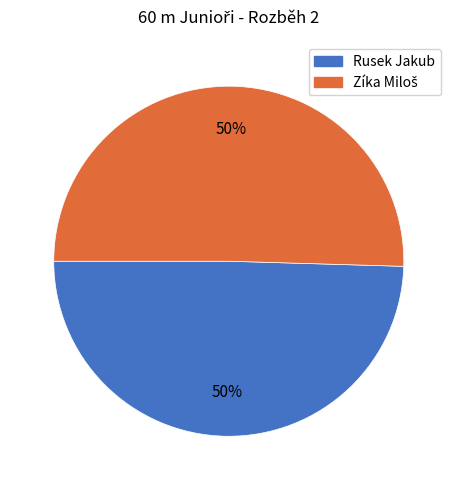

To the nearest percent, what is the average slice percentage?

50%